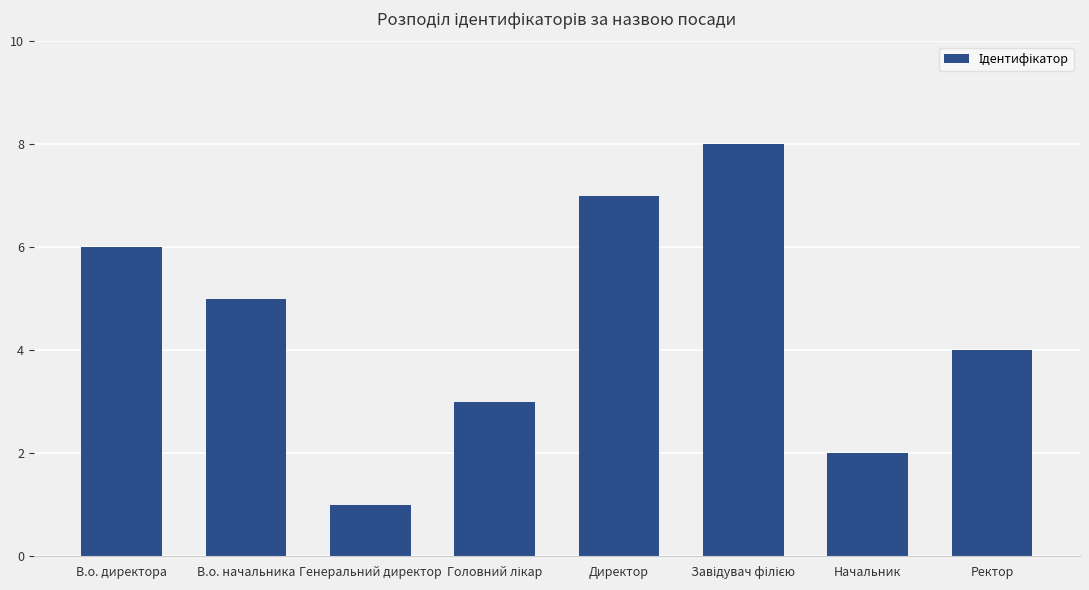

What value does the data have at Ректор?

4